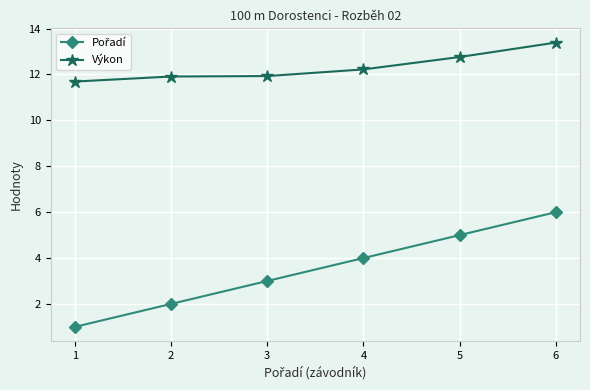

What is the greatest value displayed?

13.4